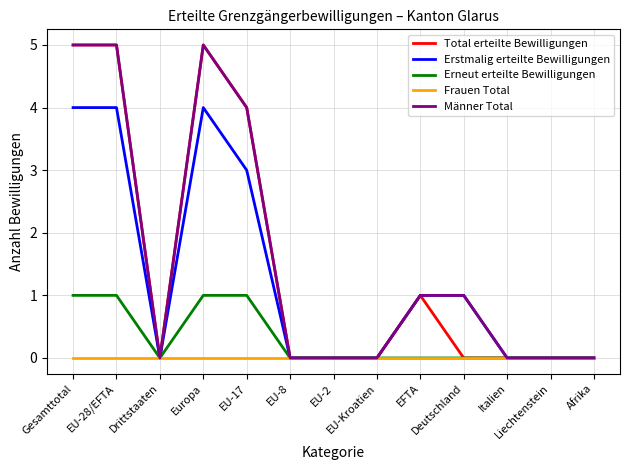

How many Erneut erteilte Bewilligungen values are between 0 and 1?

13